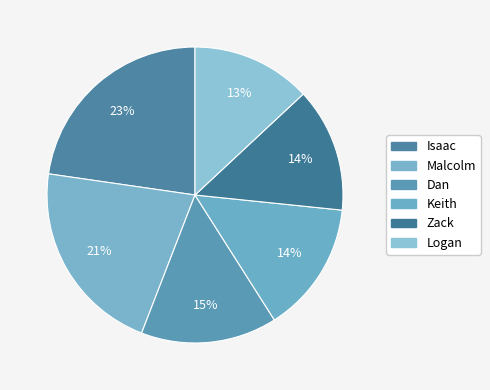

The Malcolm slice represents 12% of the pie. True or false?

False